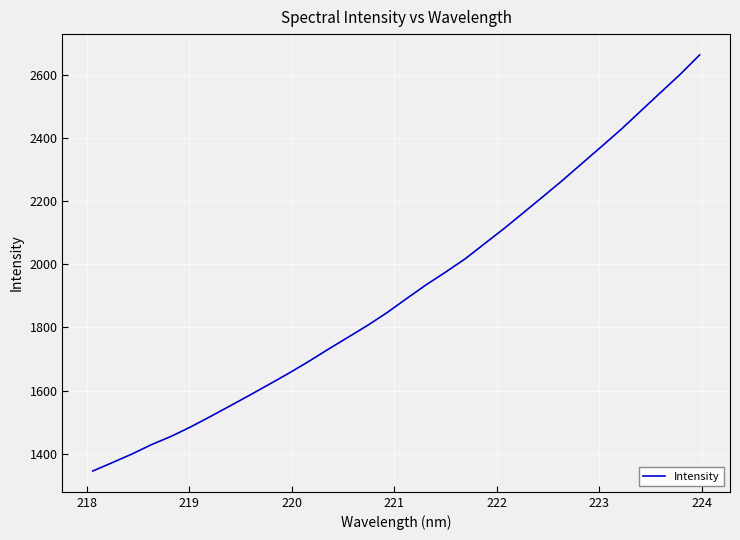

What is the maximum value shown in the chart?

2662.8